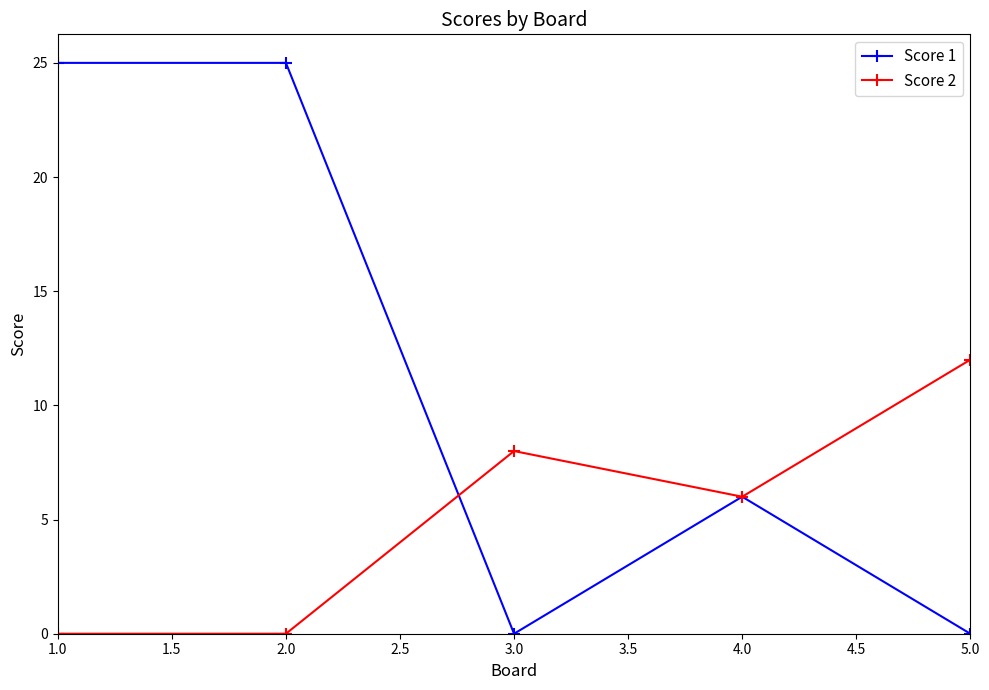

What is the difference between the maximum and minimum values in the Score 1 series?

25